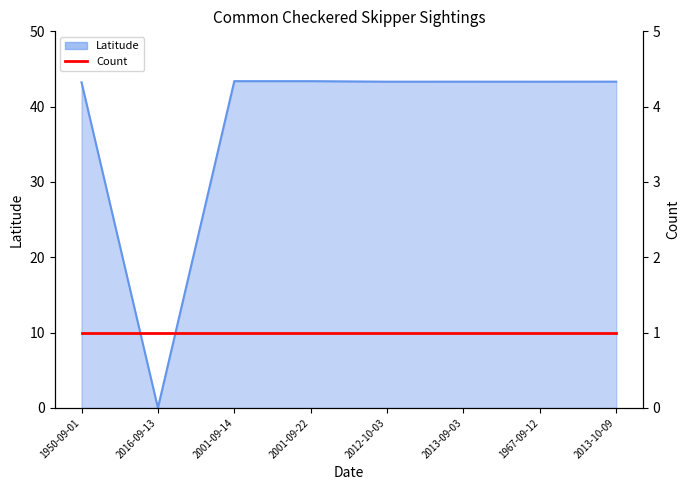

Which series has the widest spread of values?

Latitude